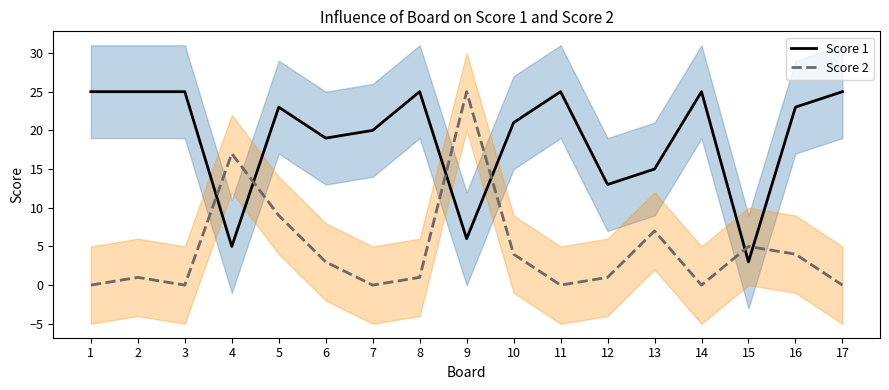

What is the greatest value displayed?

25